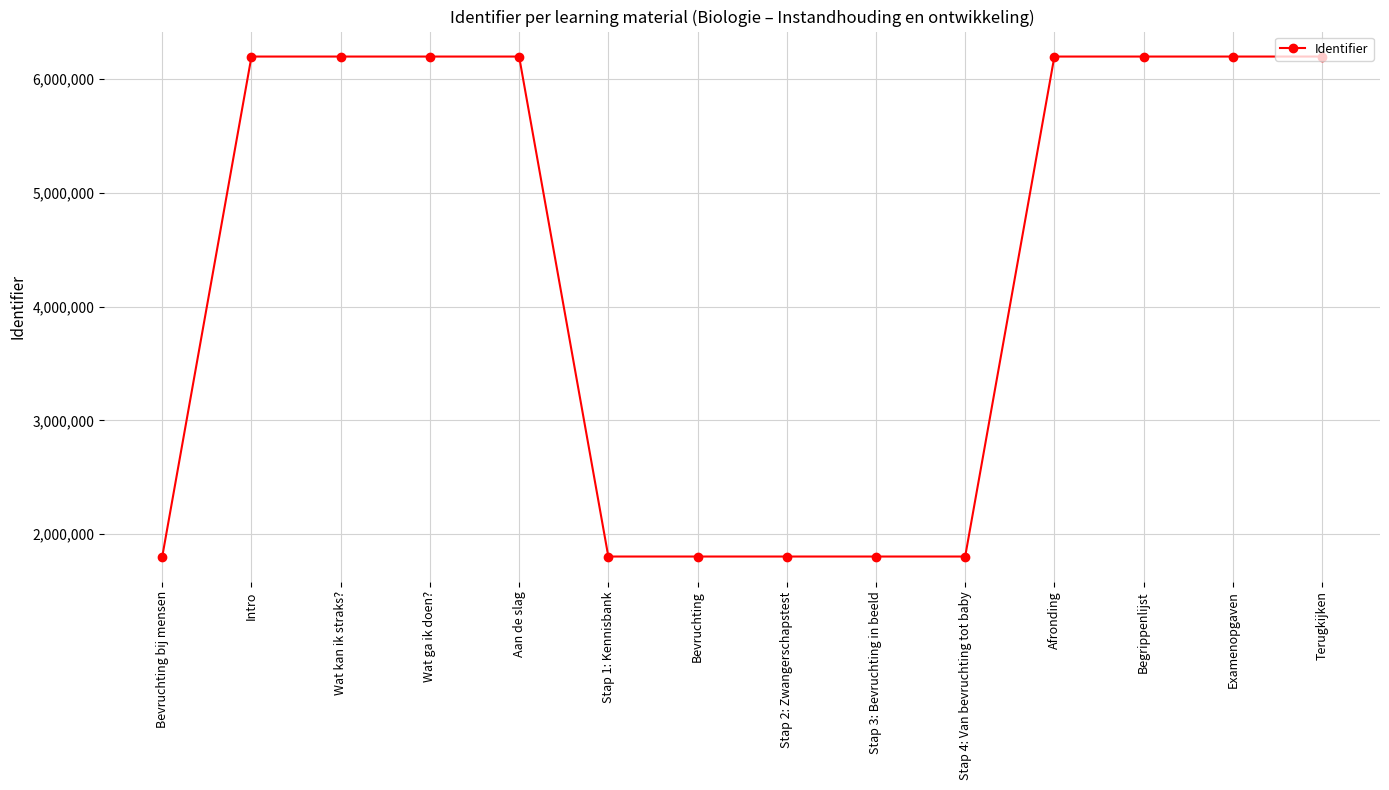

What is the difference between the maximum and minimum values?

4395924